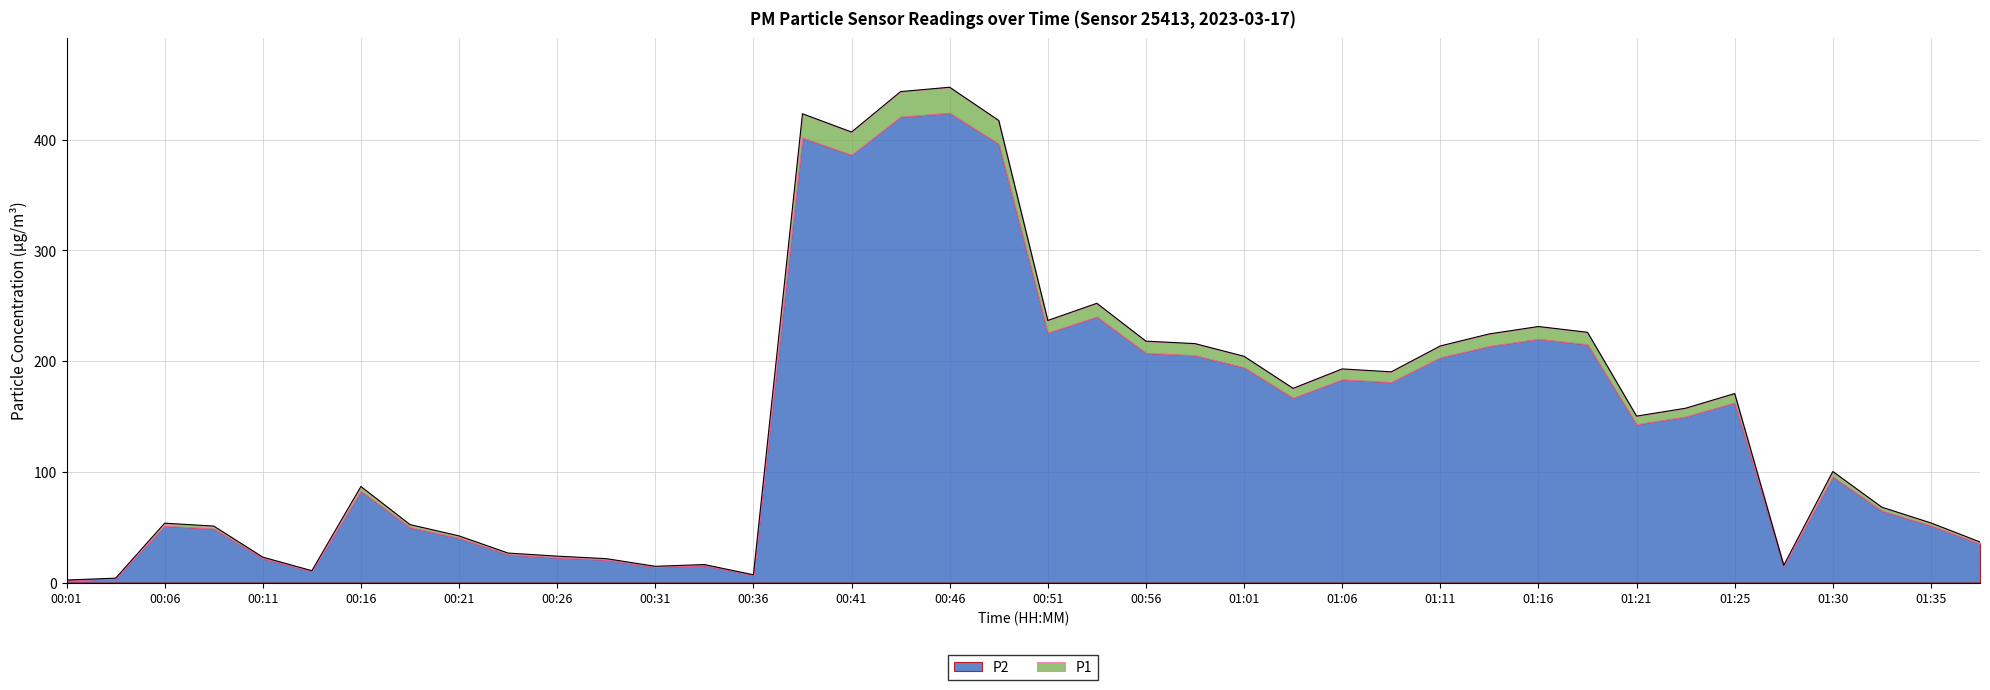

Between 00:46 and 01:11, which is larger?

00:46